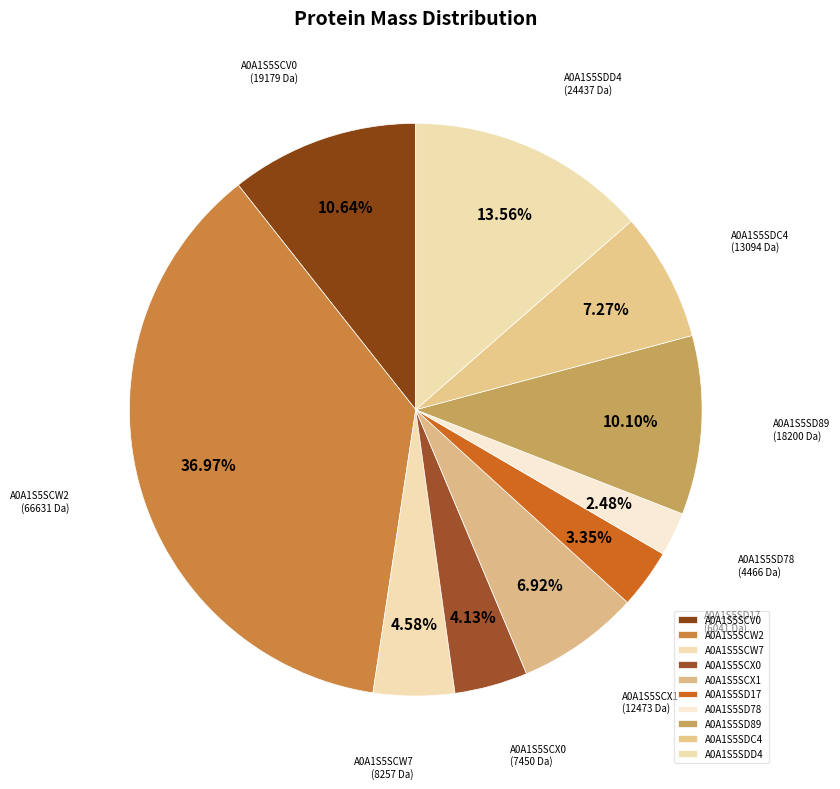

What portion of the pie excludes A0A1S5SDC4?

92.7%